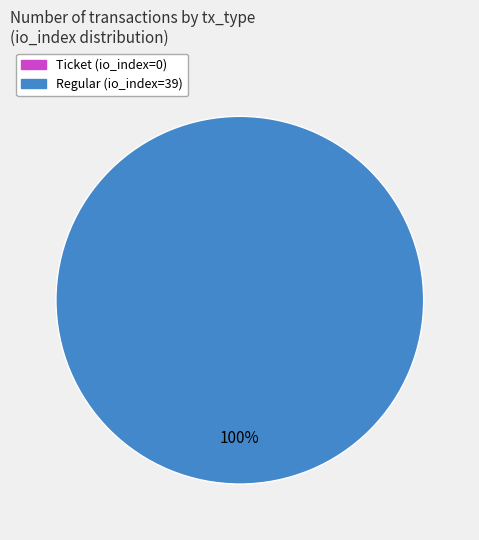

True or false: Regular (io_index=39) accounts for 99% of the total.

False